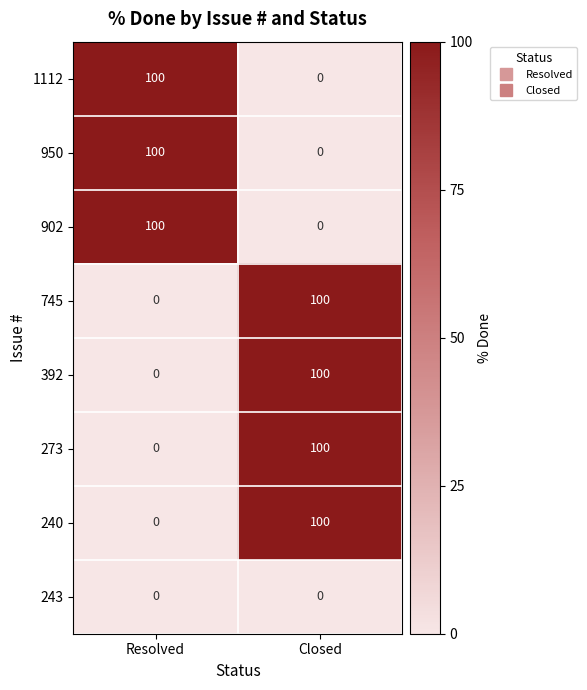

What is the total value across all series at Resolved?

300